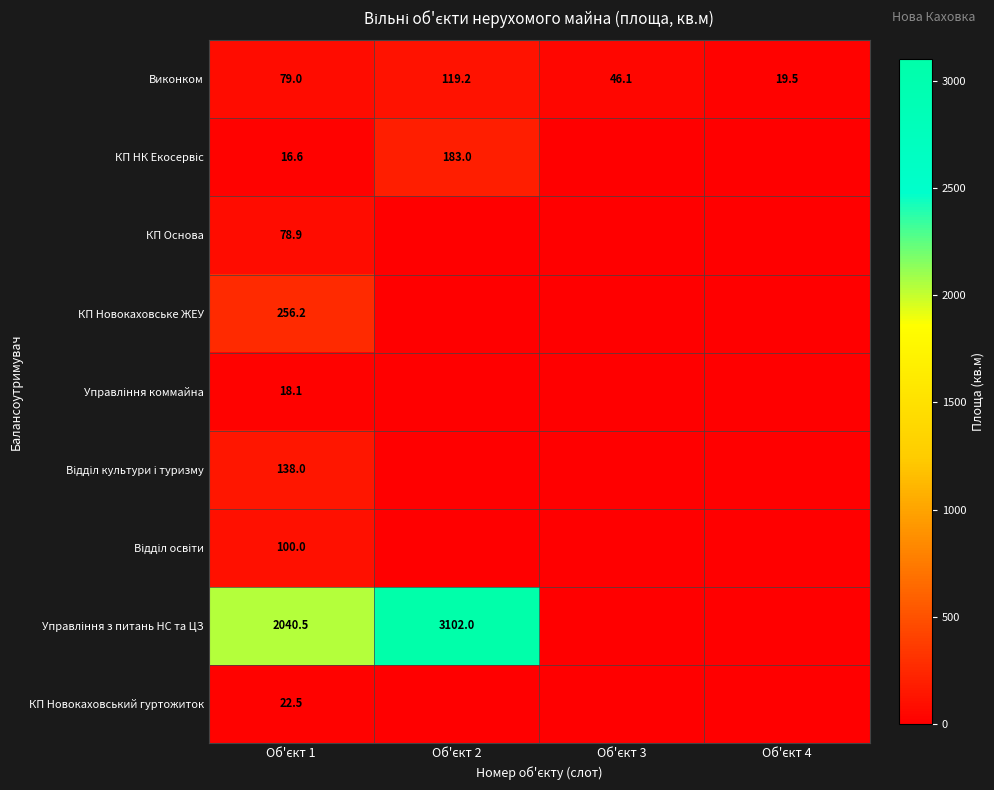

What is the sum of all КП Основа values?

78.9